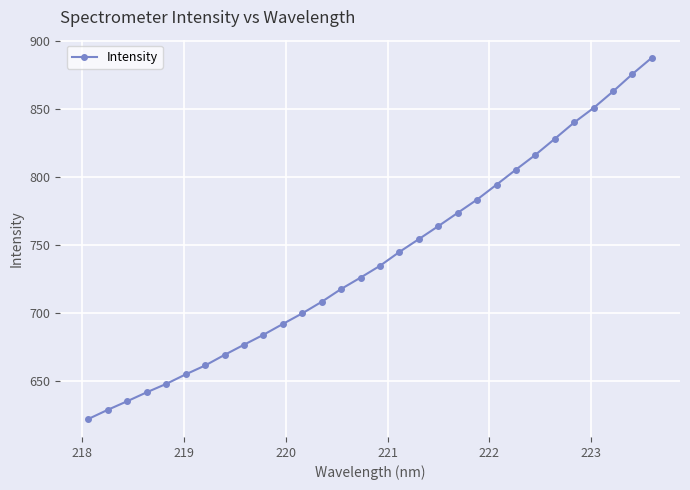

Reading left to right, extract all data points from this chart.

622.1	628.9	635.2	641.7	647.9	654.9	661.4	669.2	676.7	684.0	692.0	699.8	708.3	717.7	726.1	734.8	745.0	754.4	763.9	773.7	783.5	794.4	805.5	816.3	828.1	840.2	850.8	863.0	875.8	887.8